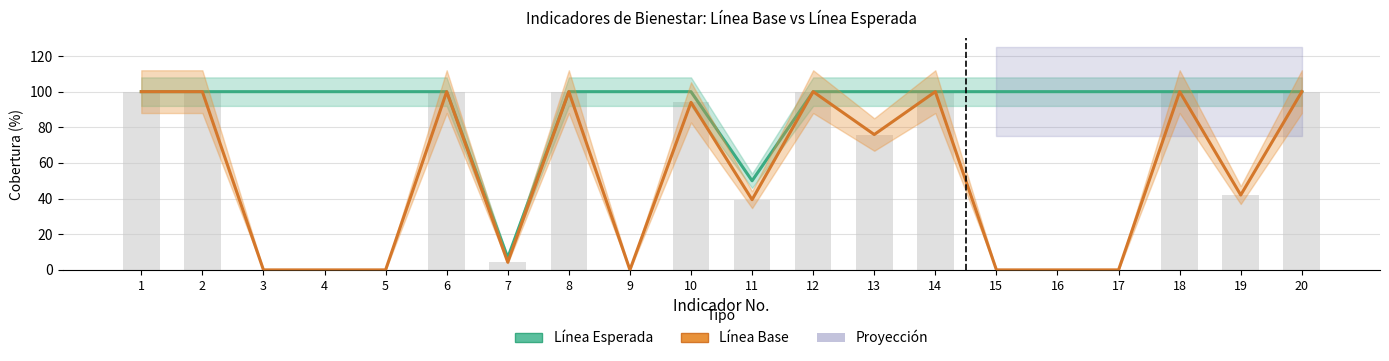

What is the maximum value shown in the chart?

100.0